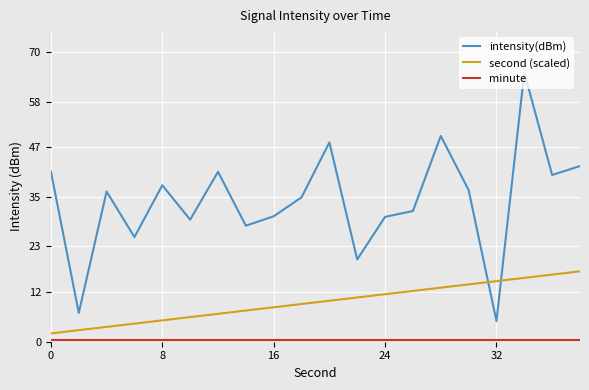

Which series has the widest spread of values?

intensity(dBm)